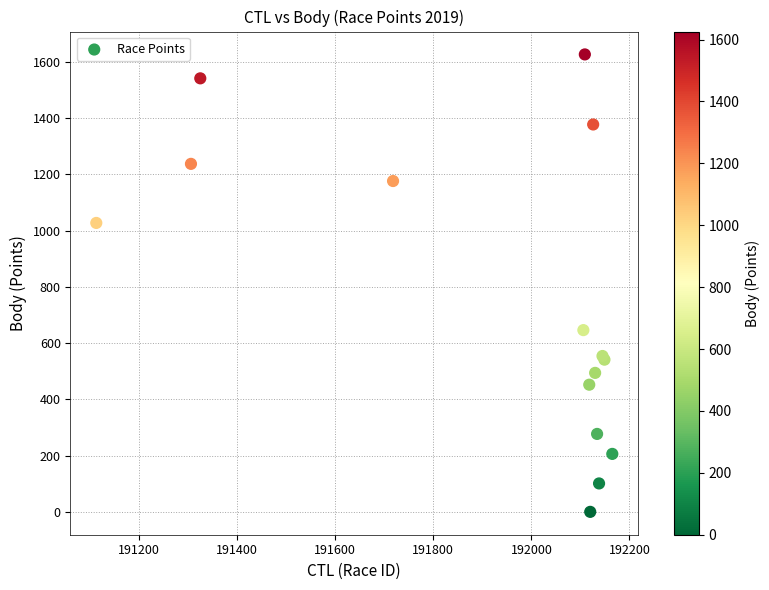

What Y value in the scatter plot is closest to 813?

646